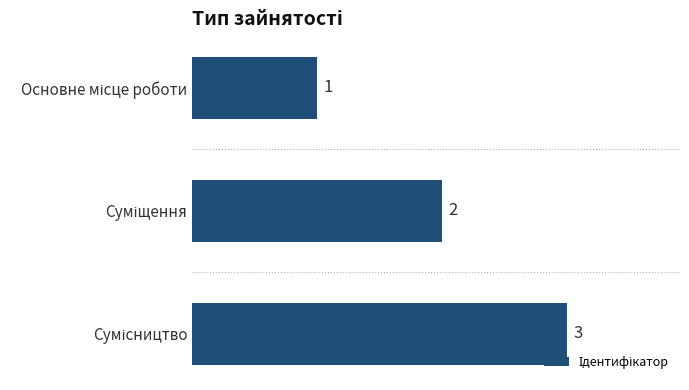

How many values are between 1 and 3?

3